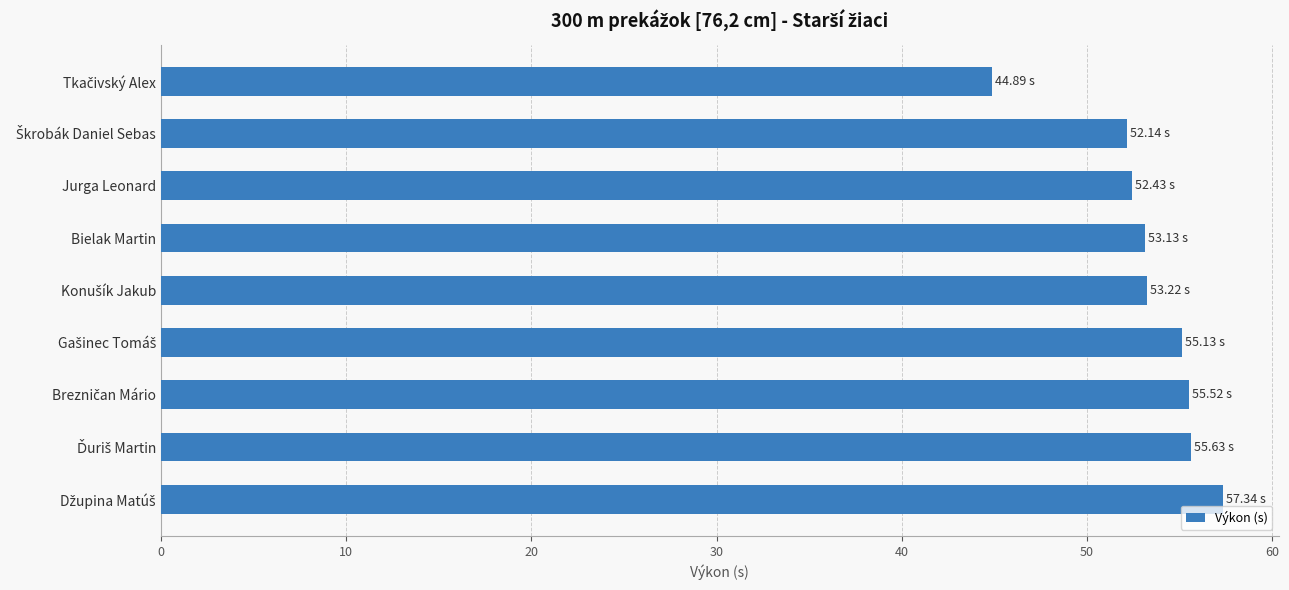

How many data points does each series have?

9